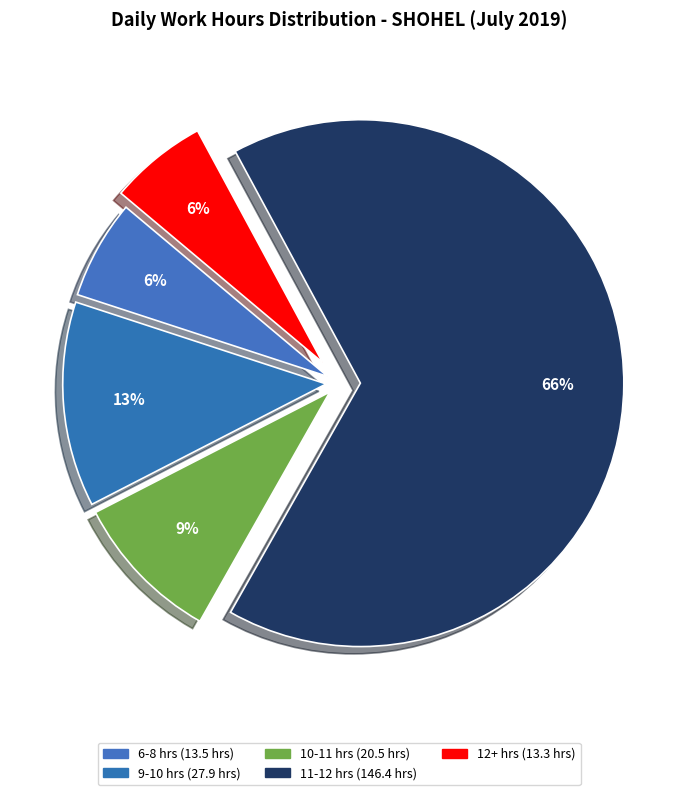

How many slices are in this pie chart?

5